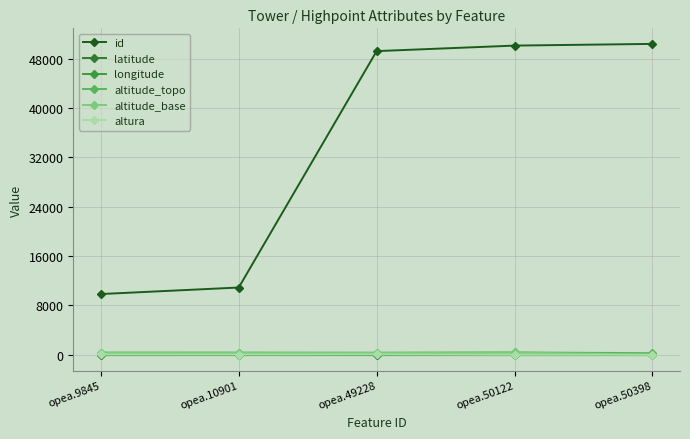

Is it true that latitude equals -22.0 at opea.50398?

True